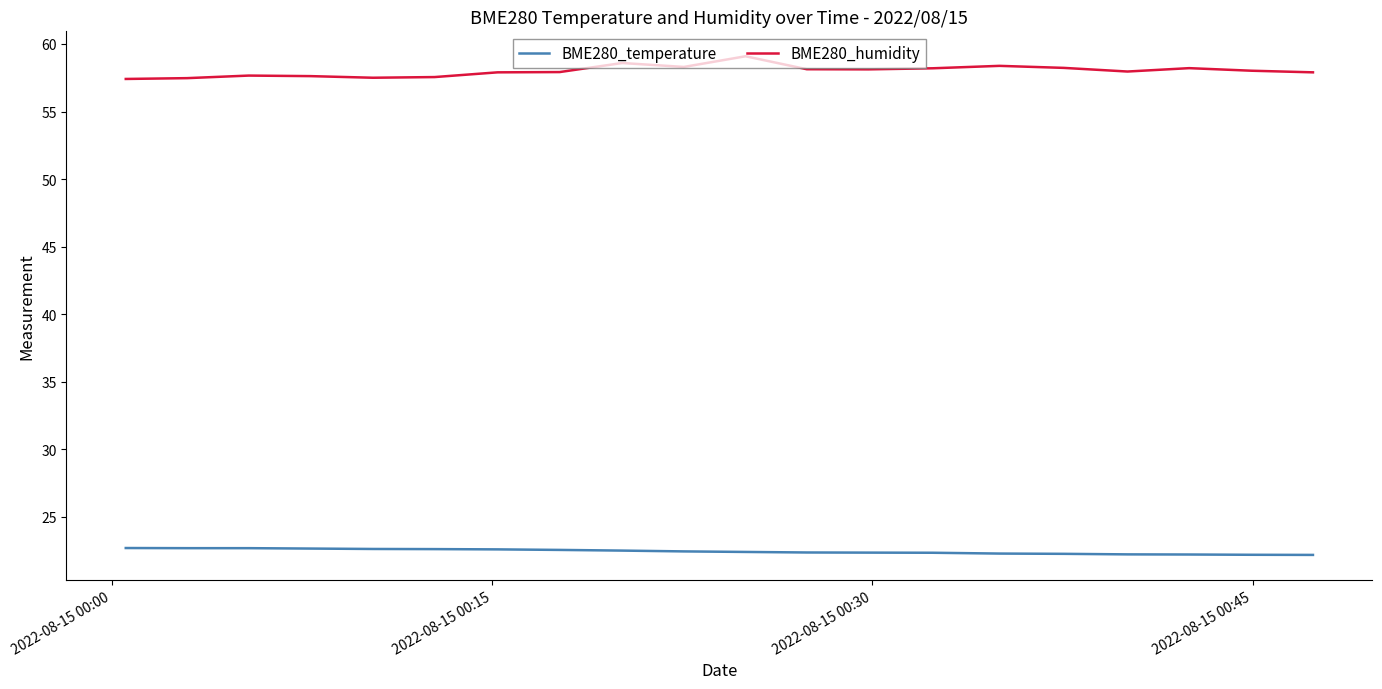

List the series in order of their peak value, lowest first.

BME280_temperature, BME280_humidity